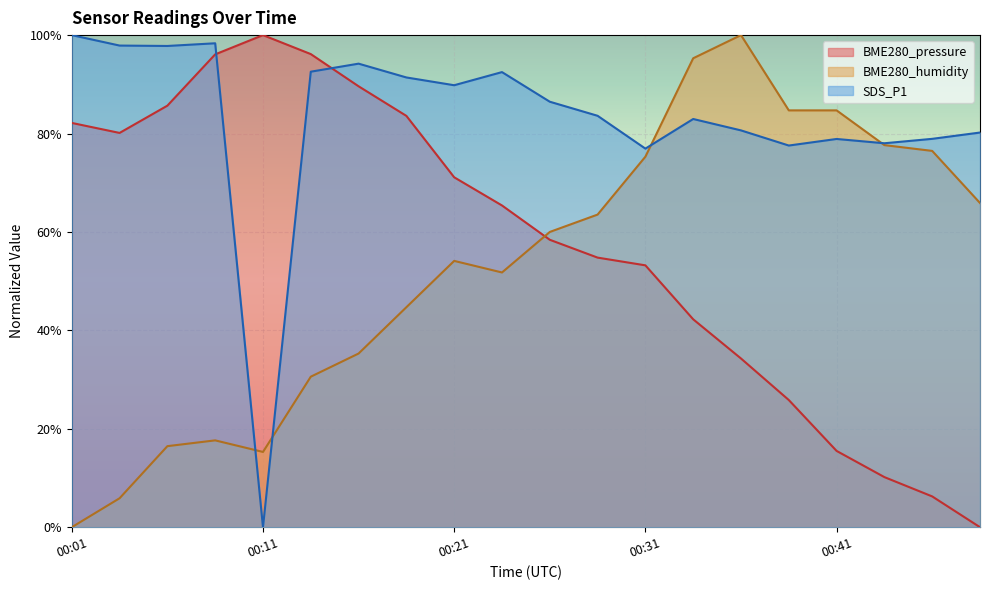

The value of BME280_pressure at 00:16 is 39.2. True or false?

False